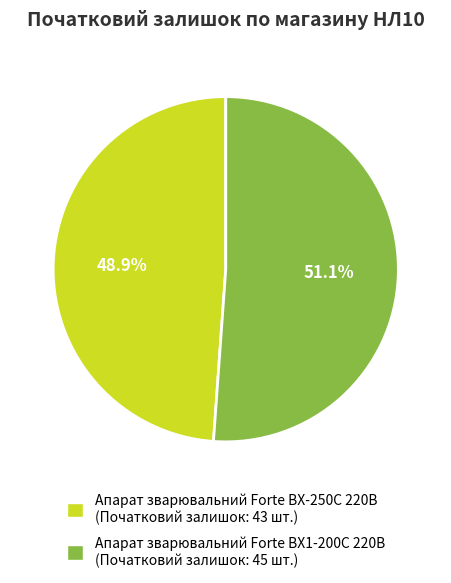

The Апарат зварювальний Forte BX-250C 220В slice represents 49% of the pie. True or false?

True